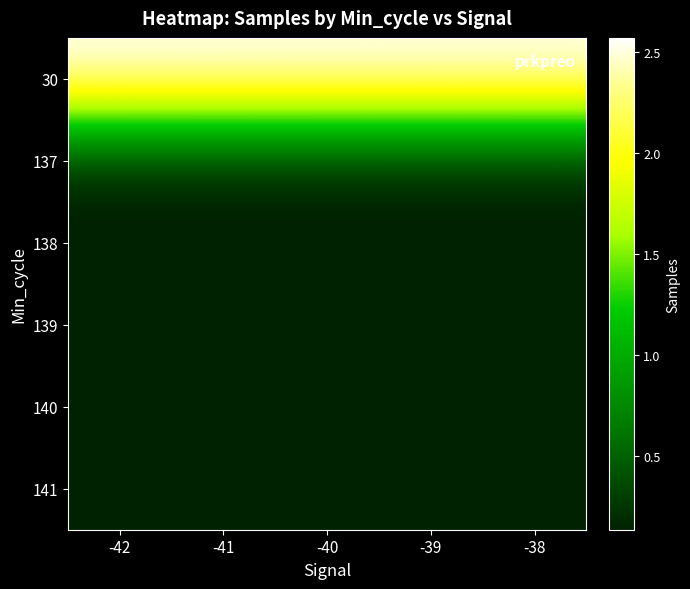

What is the total value across all series at -39?

3264728